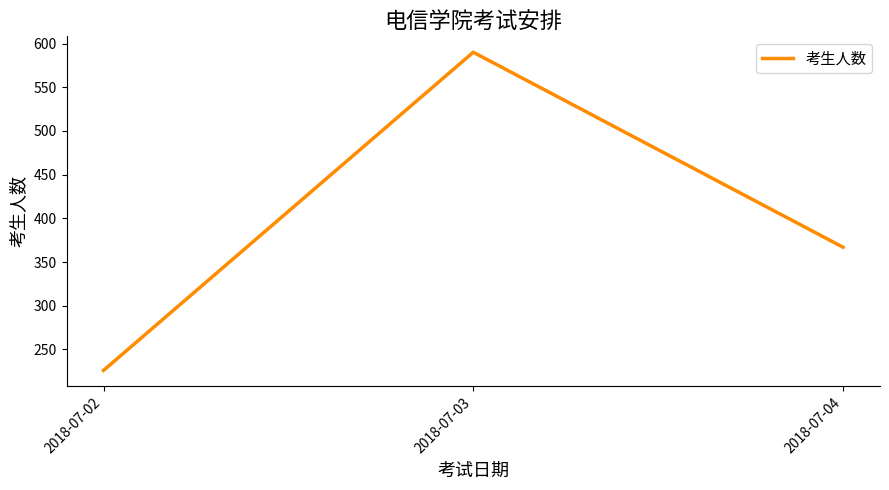

How many series are shown in this chart?

1